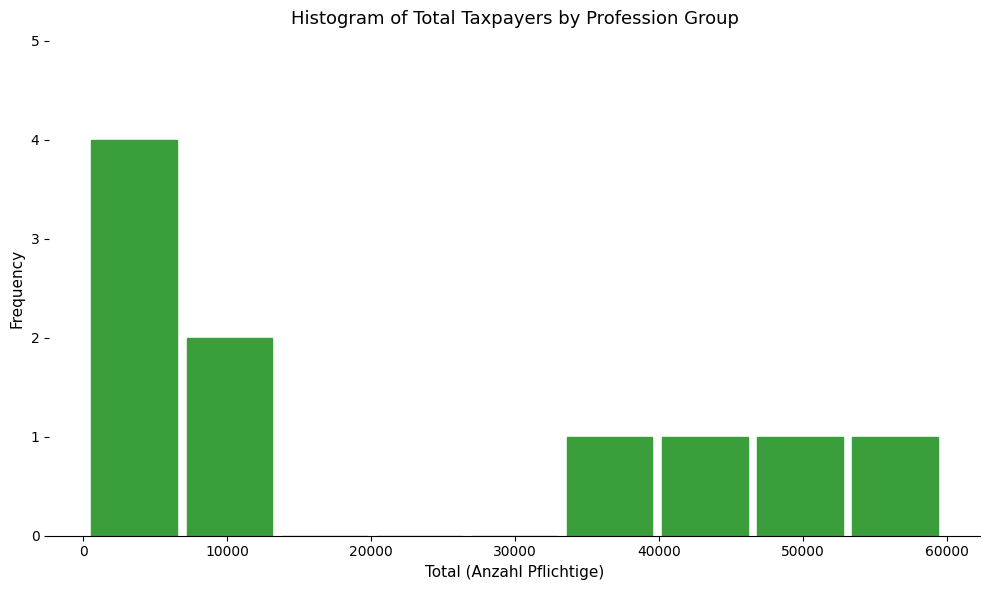

Reading left to right, transcribe this chart: for each bar, give the range it covers on the x-axis and its height. Neither the bar edges nor the heights are printed on the chart, so give them approximately, as read against the axes.

0 to 7000: 4
7000 to 13000: 2
13000 to 20000: 0
20000 to 27000: 0
27000 to 33000: 0
33000 to 40000: 1
40000 to 46000: 1
46000 to 53000: 1
53000 to 60000: 1